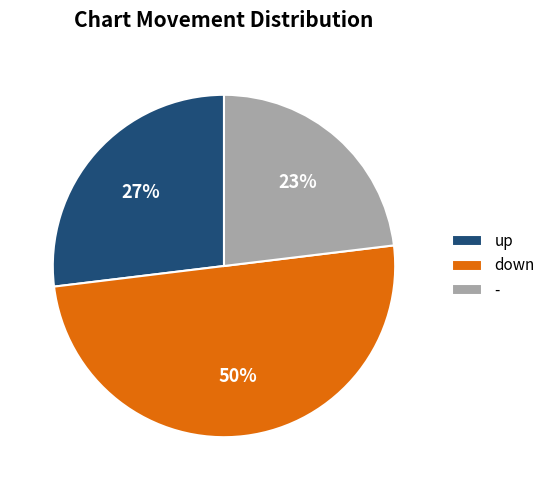

Is the sum of down and up greater than half?

Yes